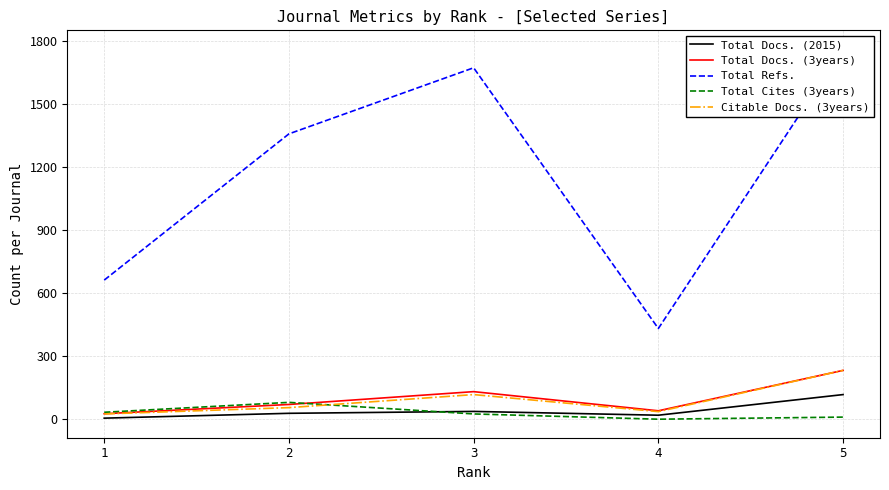

What are all the series names shown in the legend?

Total Docs. (2015), Total Docs. (3years), Total Refs., Total Cites (3years), Citable Docs. (3years)